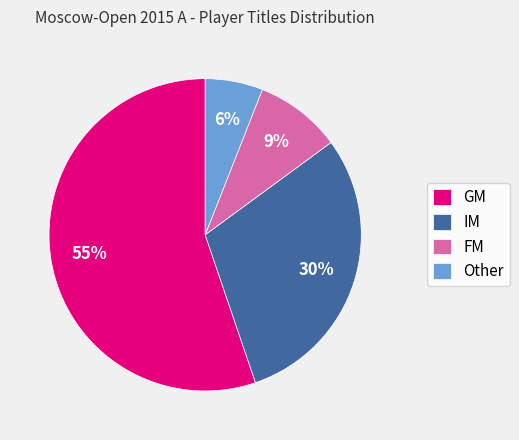

To the nearest percent, what is the average slice percentage?

25%